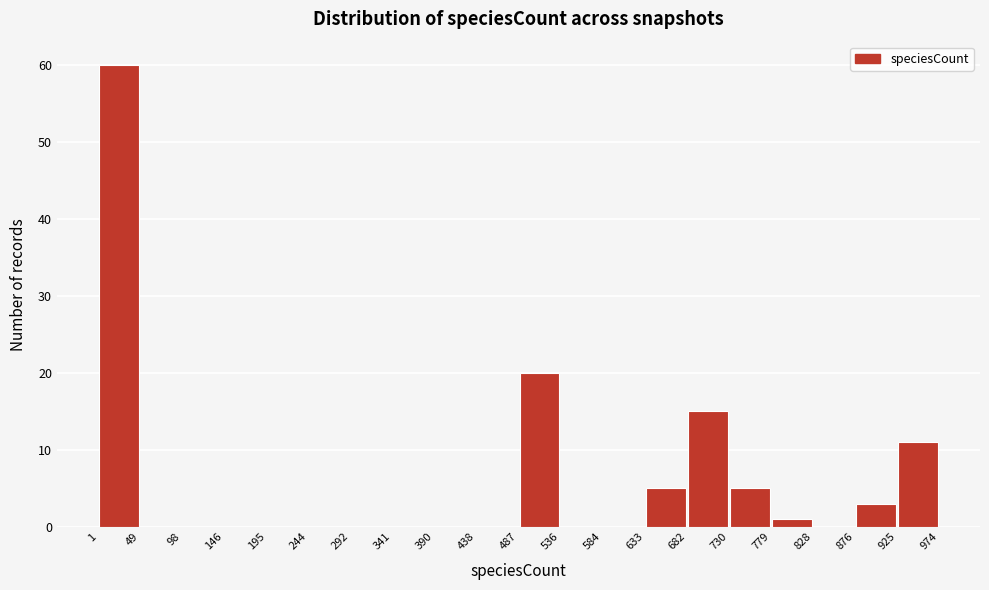

Which range on the x-axis has the tallest bar?

1 to 49